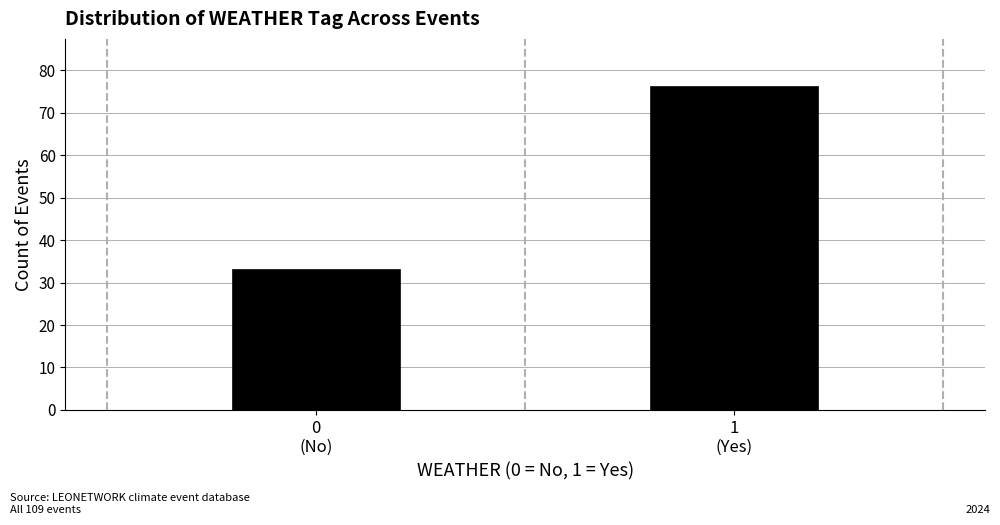

Reading right to left, extract all data points from this chart.

76	33